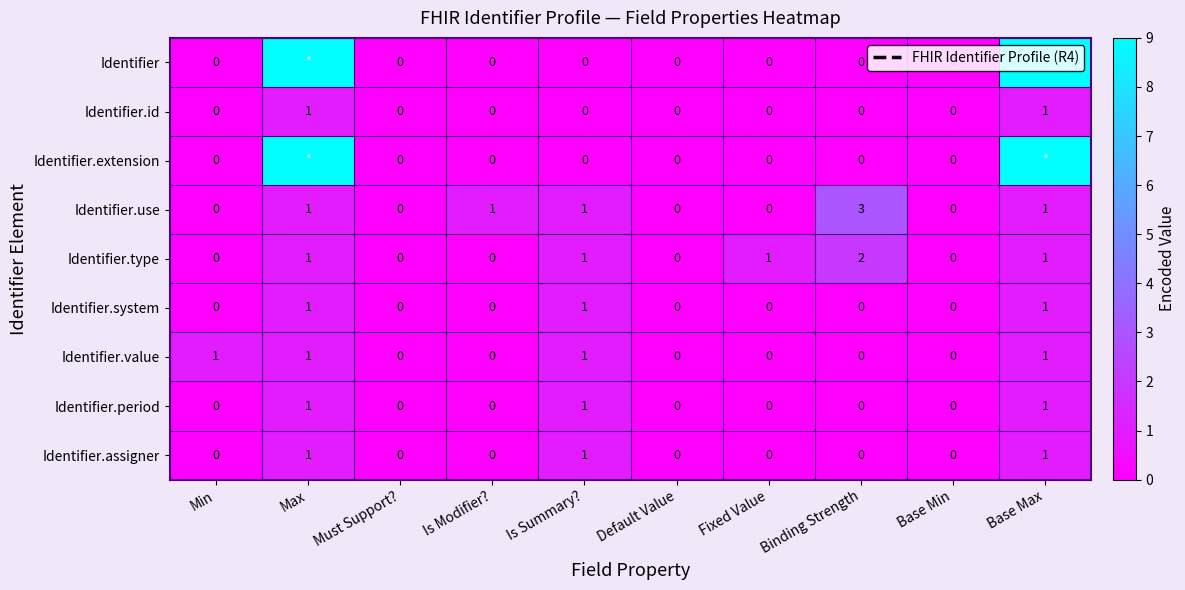

True or false: Identifier.system has a value of 1 at Is Modifier?.

False